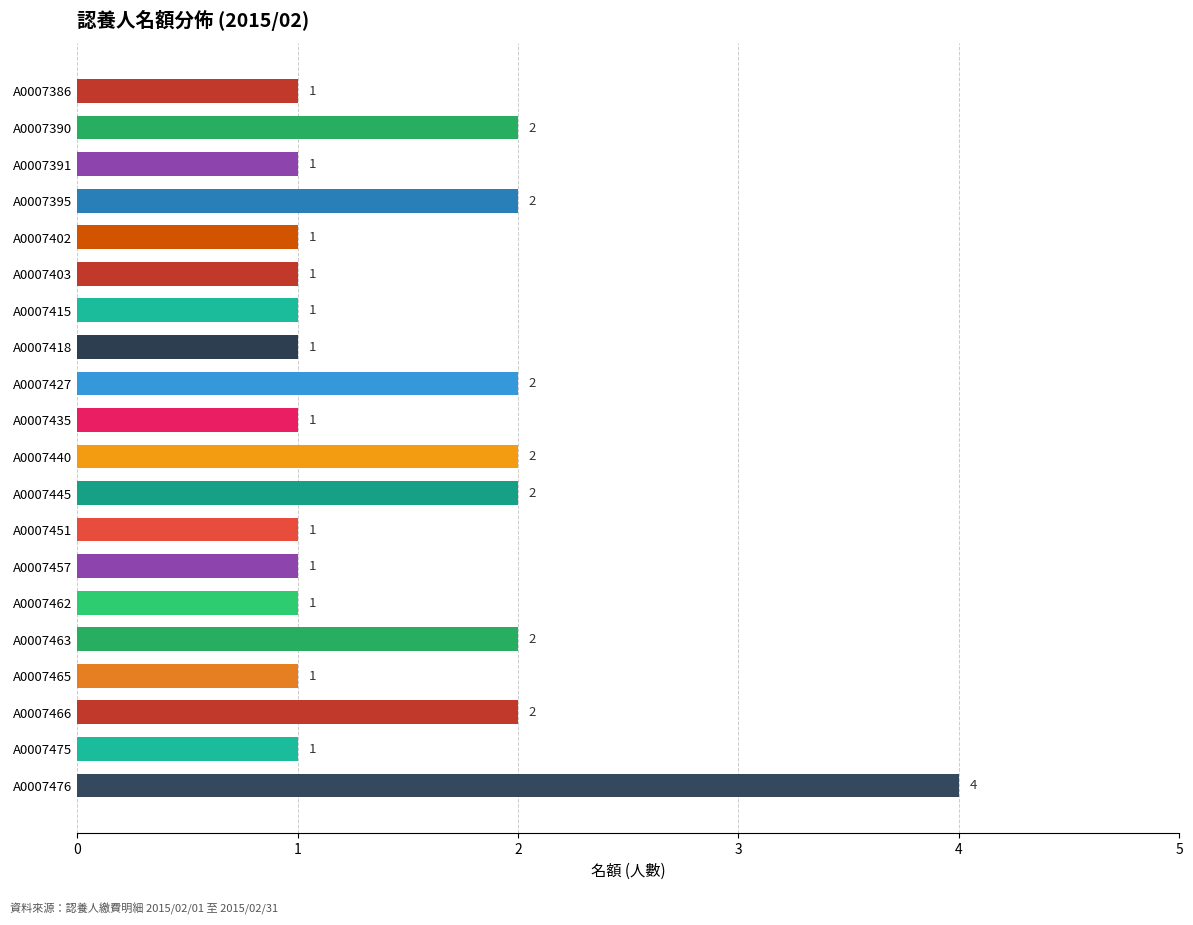

Count the values in the range 1 to 2.

19